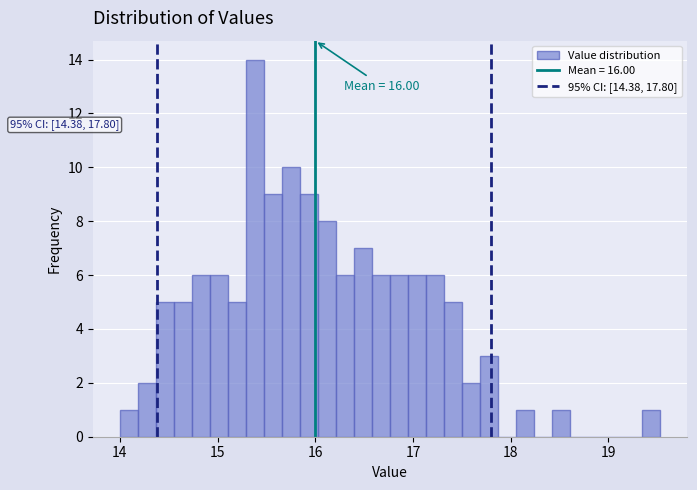

Around what value on the x-axis is the tallest bar? Give the approximate position of its centre, as read against the axis.

15.4